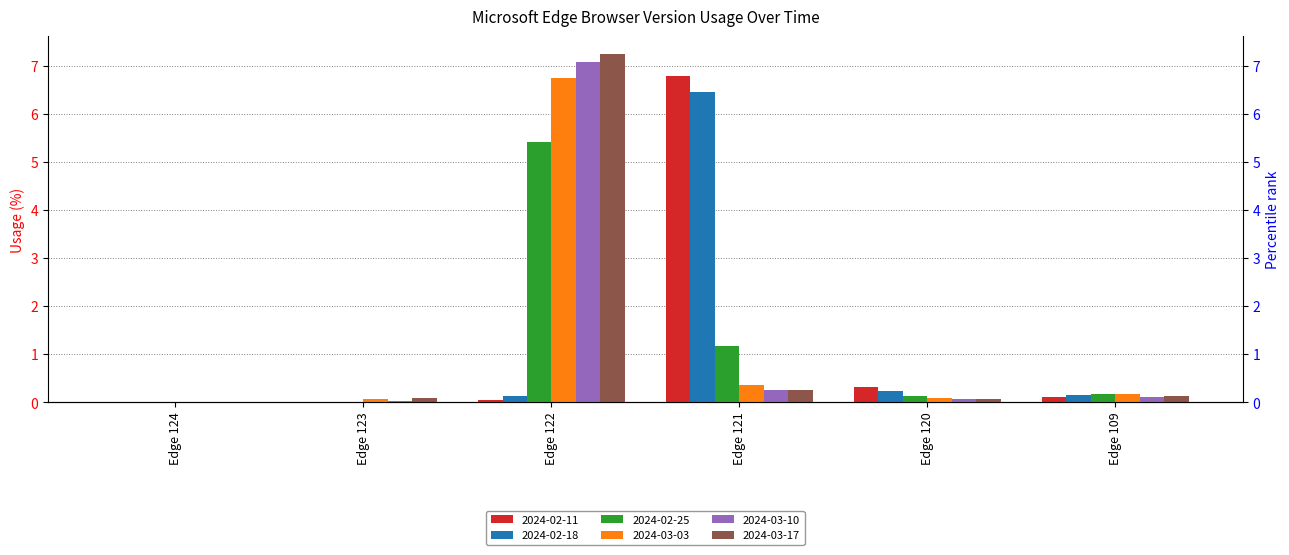

Is it true that 2024-02-25 equals 9.0 at Edge 122?

False